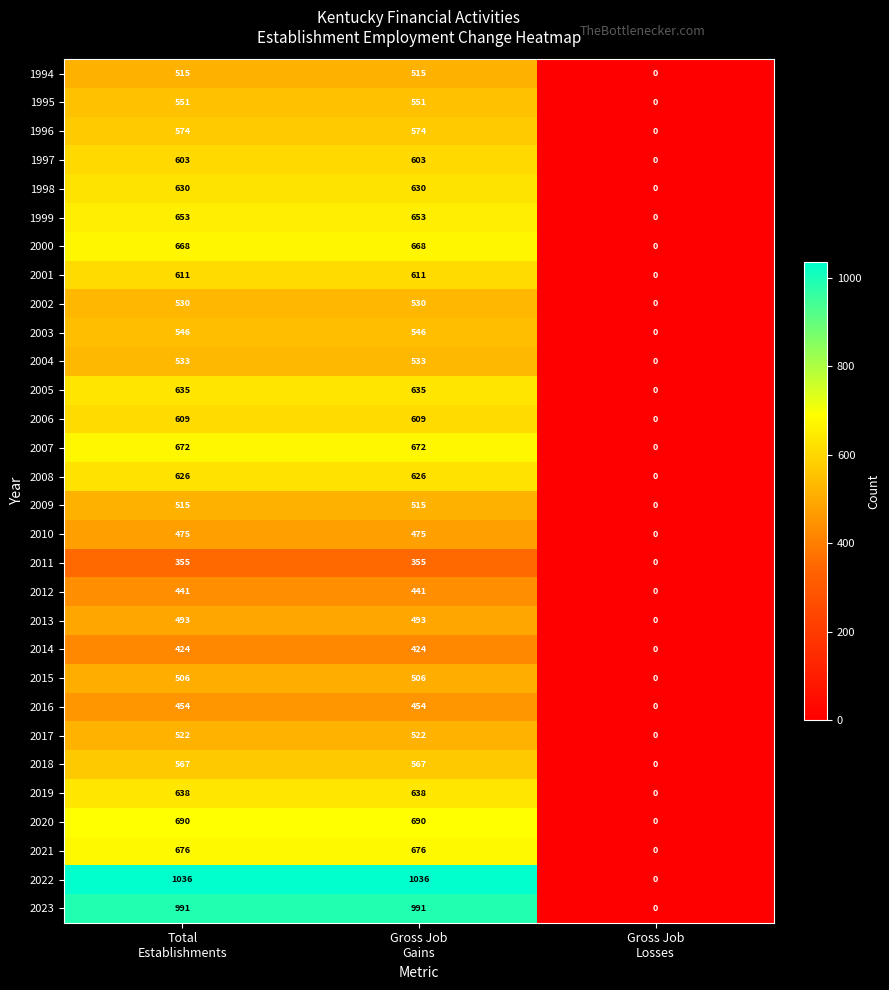

What is the average value of the 2012 series?

294